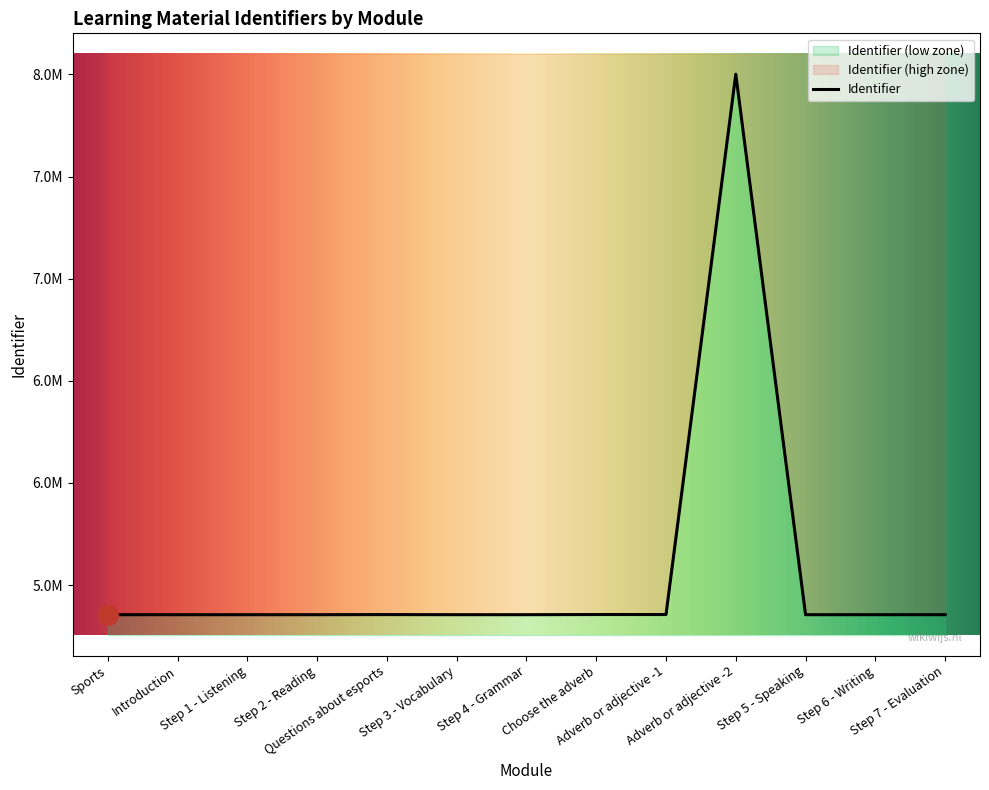

The chart shows a value of 5356054 at Adverb or adjective -1. True or false?

True